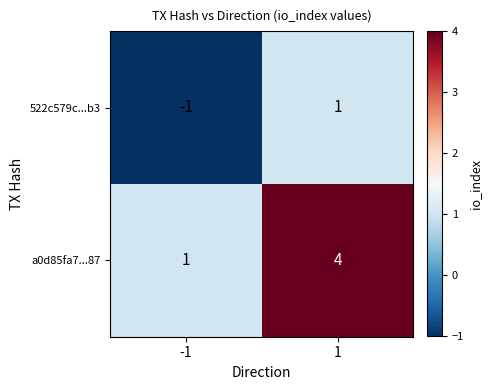

What is the total value across all series at 1?

5